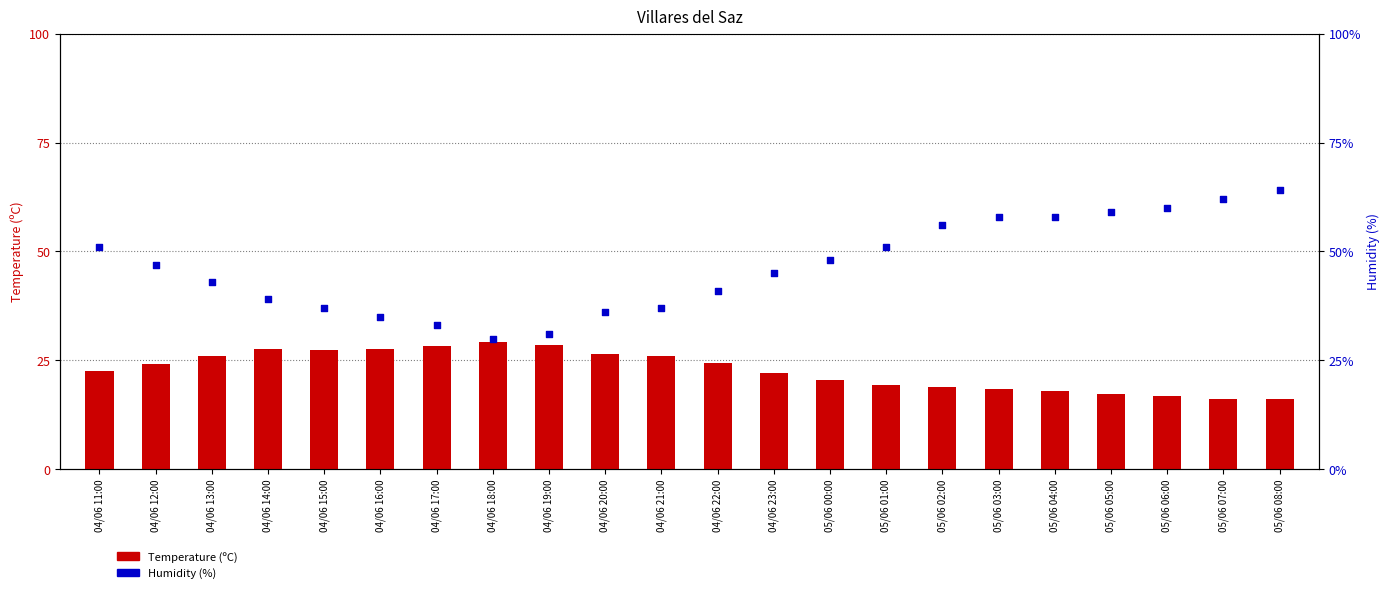

At which category is the sum across all series the highest?

05/06 08:00